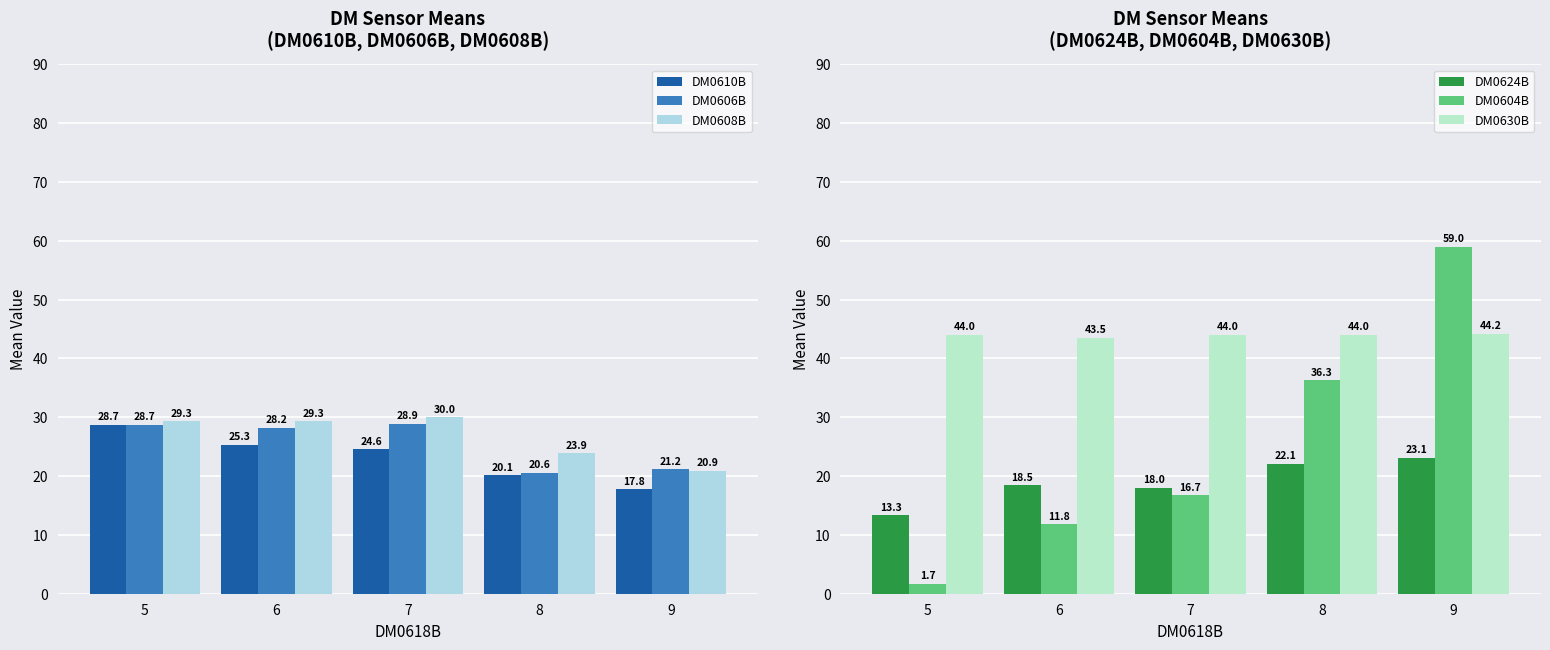

The DM0604B series shows 37.2 at 9. True or false?

False